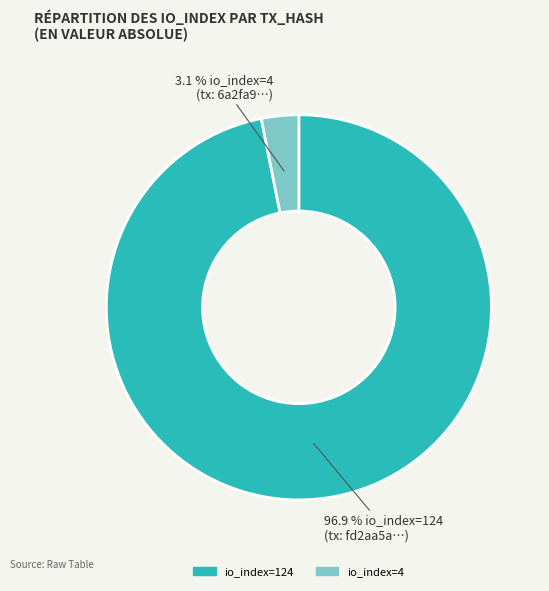

Between io_index=4 and io_index=124, which is larger?

io_index=124